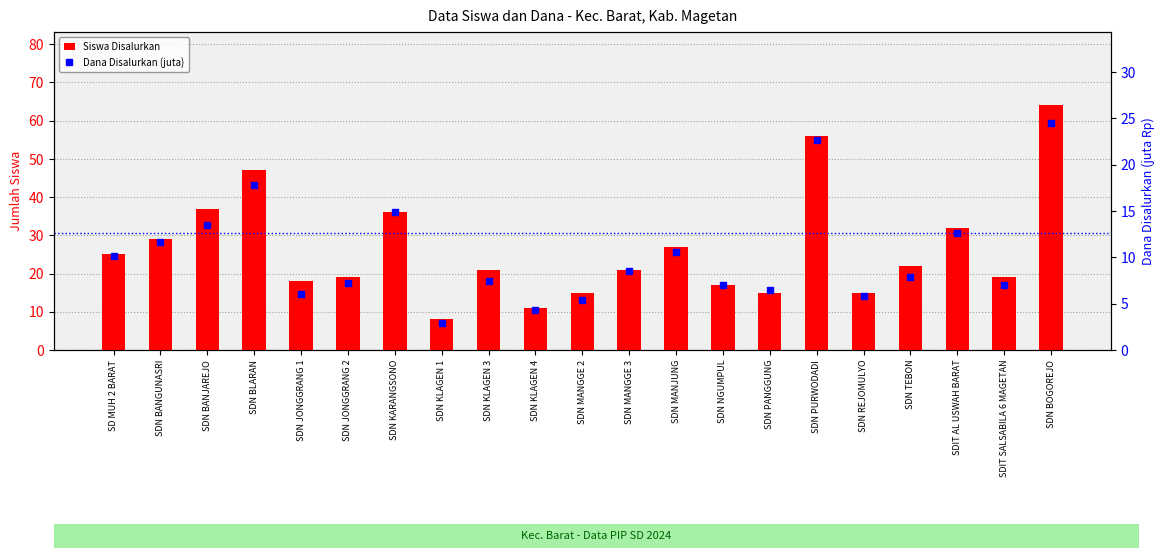

What position from the left is SDN MANGGE 3?

12